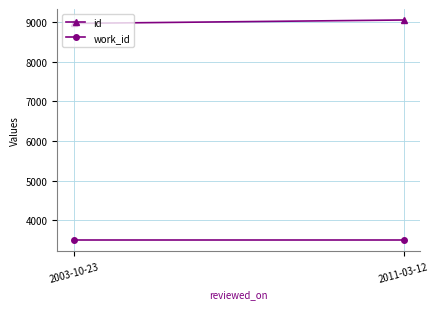

At how many categories does at least one series exceed 8106?

2